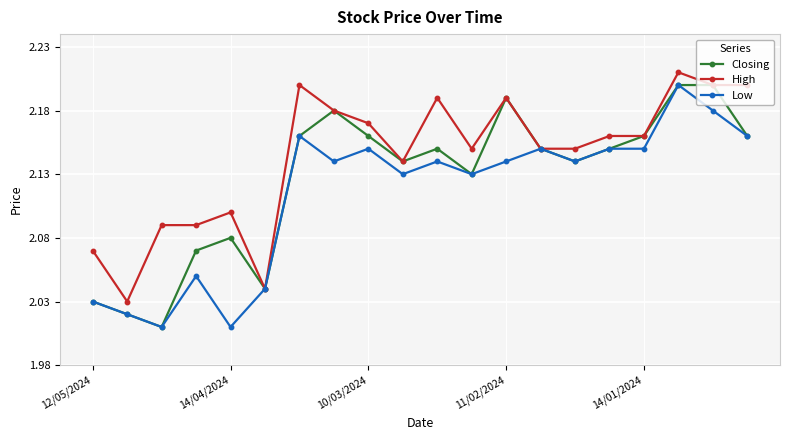

List the series in order of their overall mean, lowest first.

Low, Closing, High